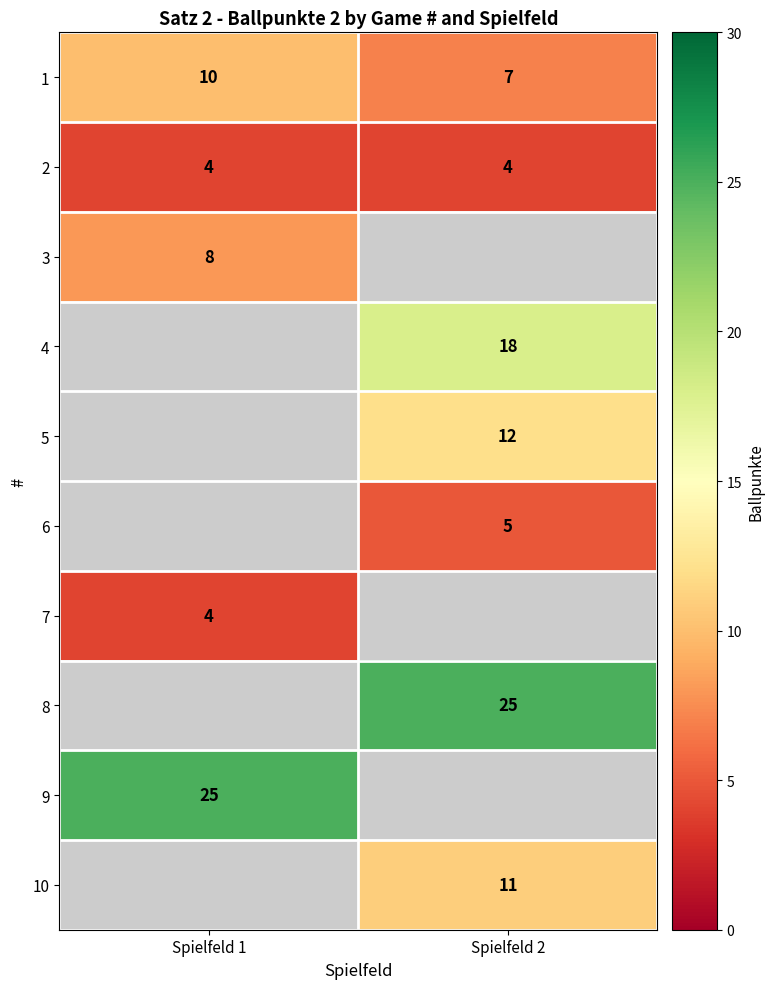

How many series are shown in this chart?

10